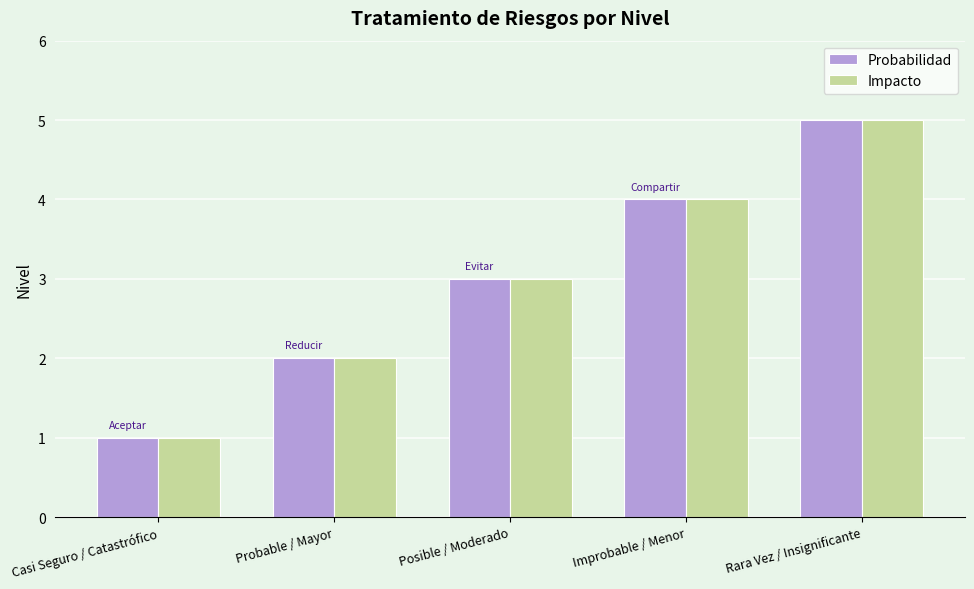

How many bars are there in total?

10